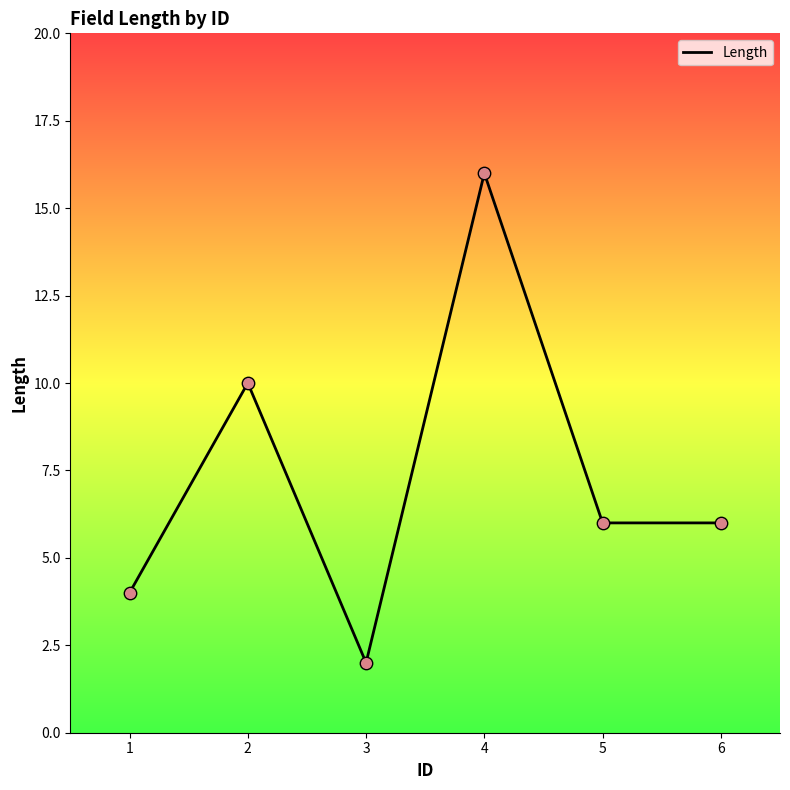

What is the change in value from 1 to 6?

+2